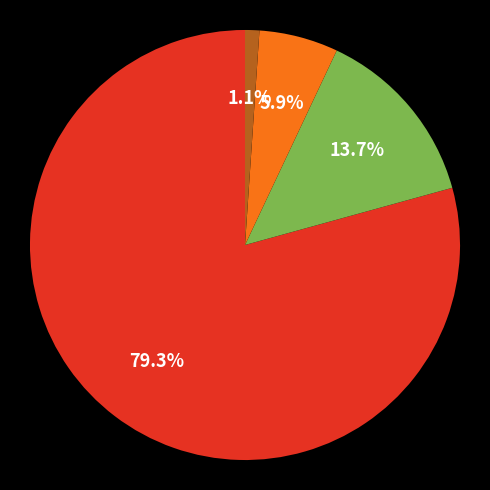

How many segments does this pie chart have?

4